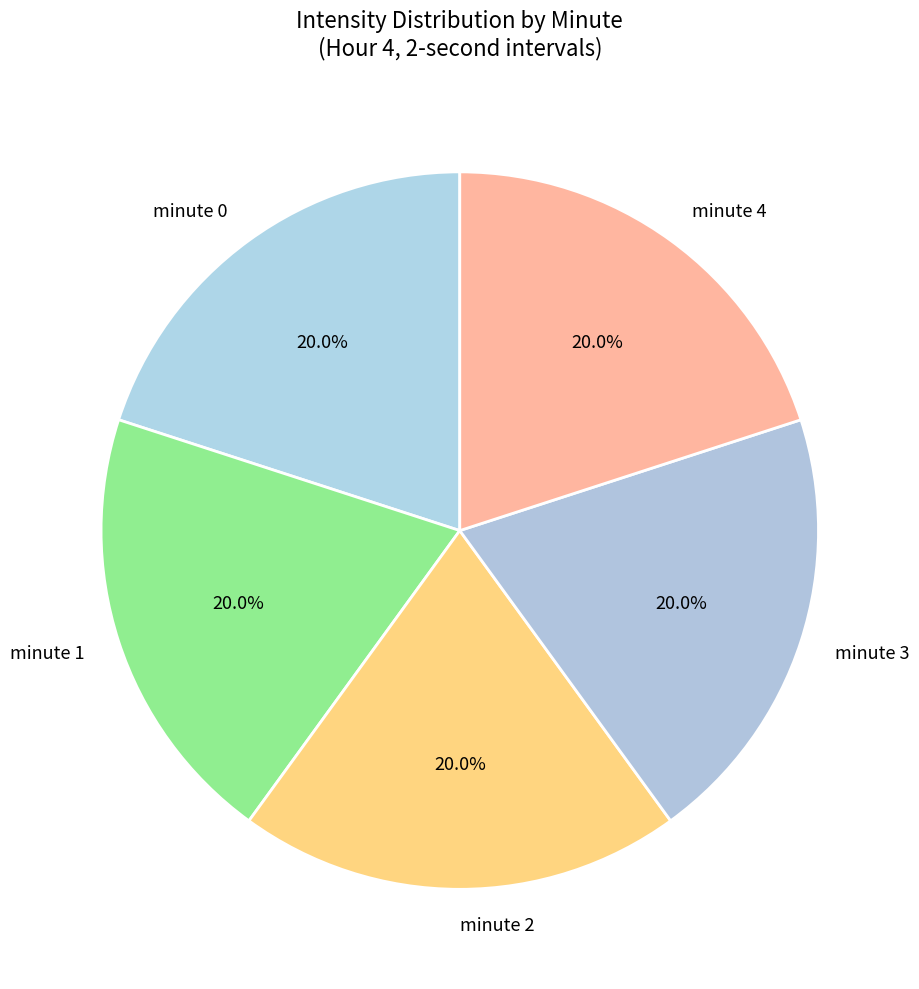

Count the number of slices in the pie.

5